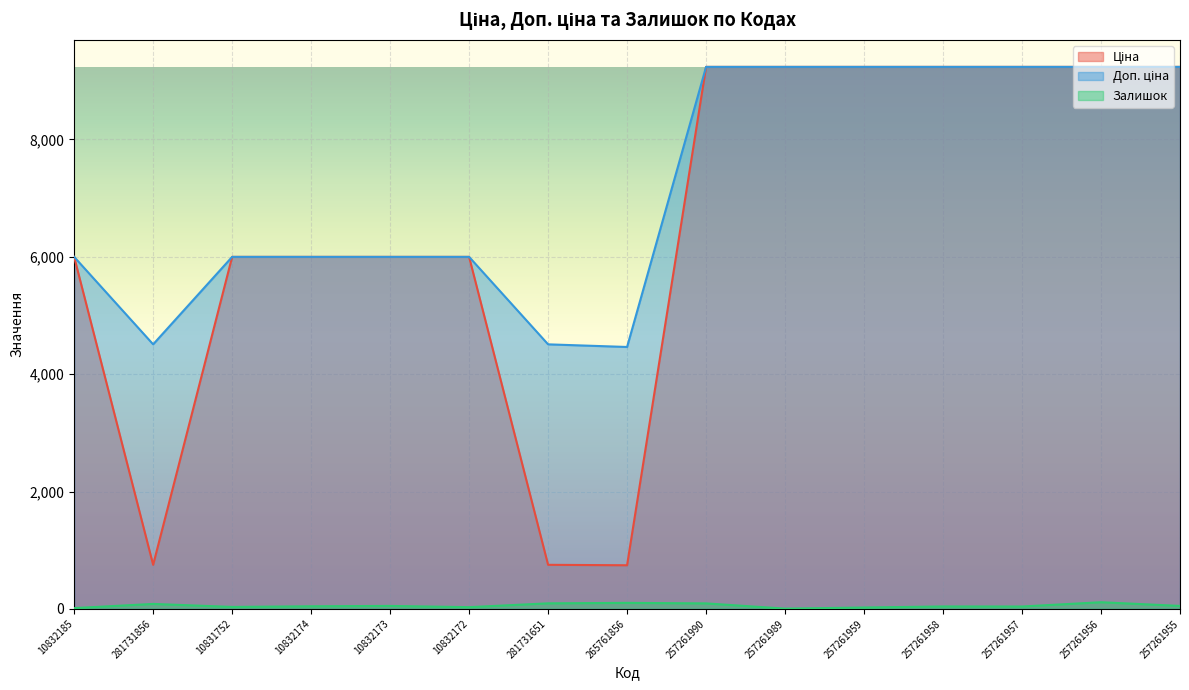

Rank the series at 257261956 from highest to lowest value.

Ціна, Доп. ціна, Залишок